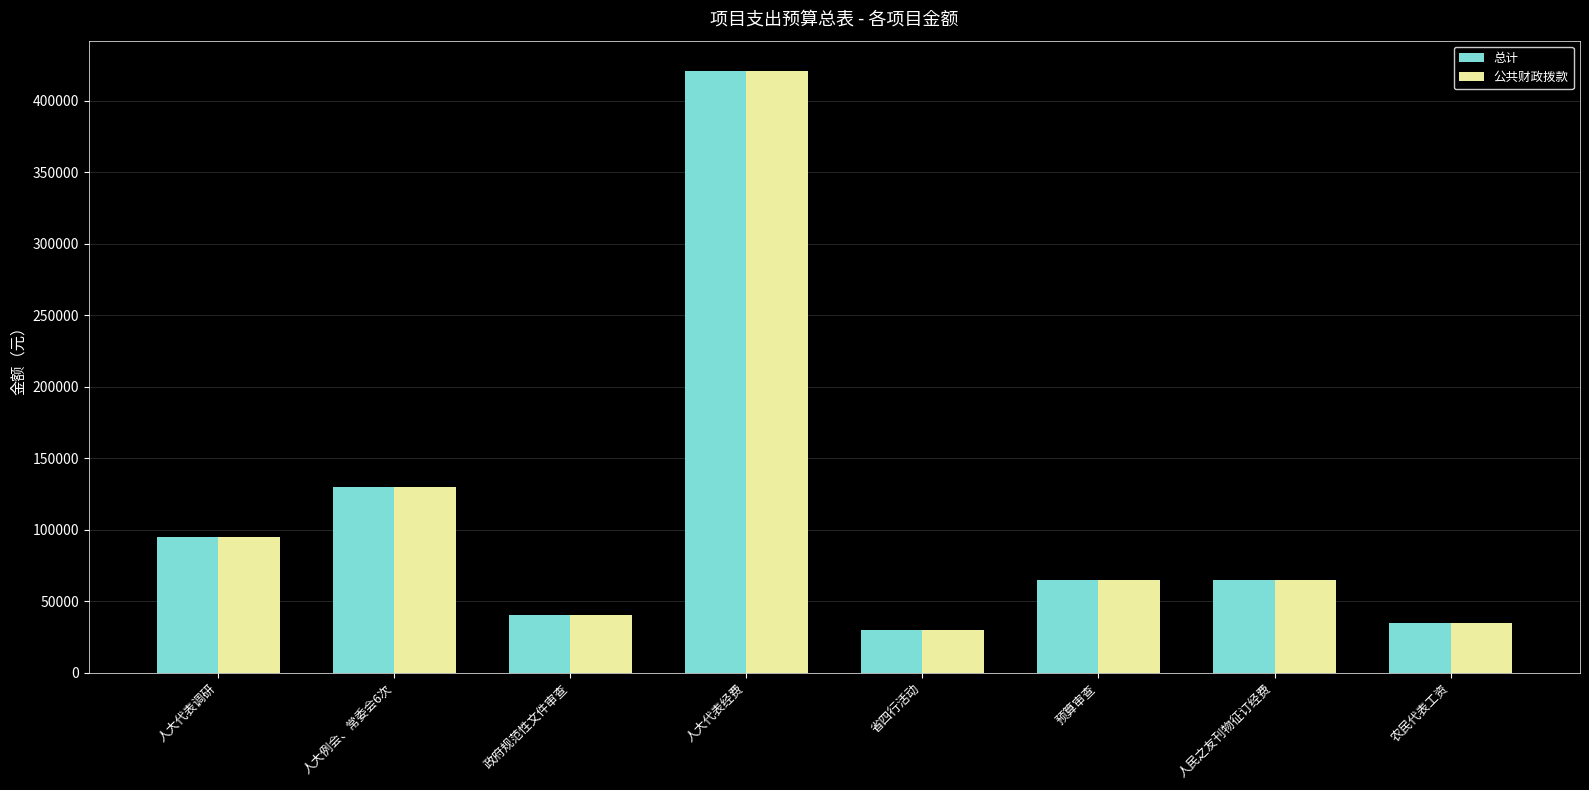

At which category is the sum across all series the highest?

人大代表经费